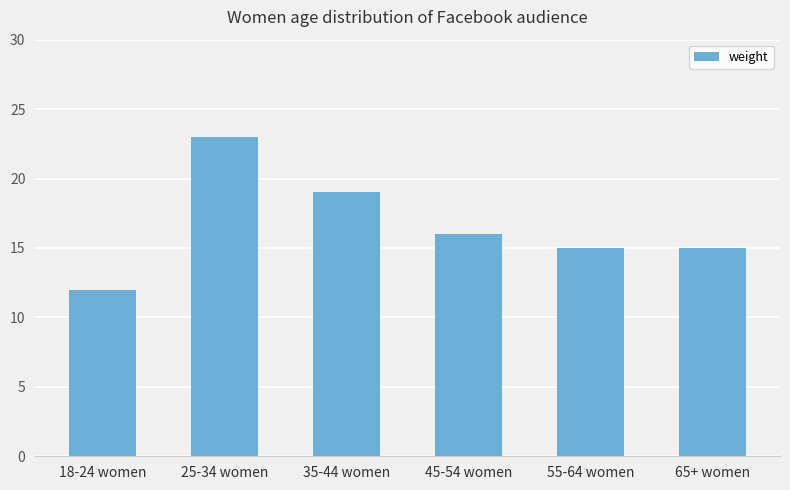

What position from the left is 25-34 women?

2